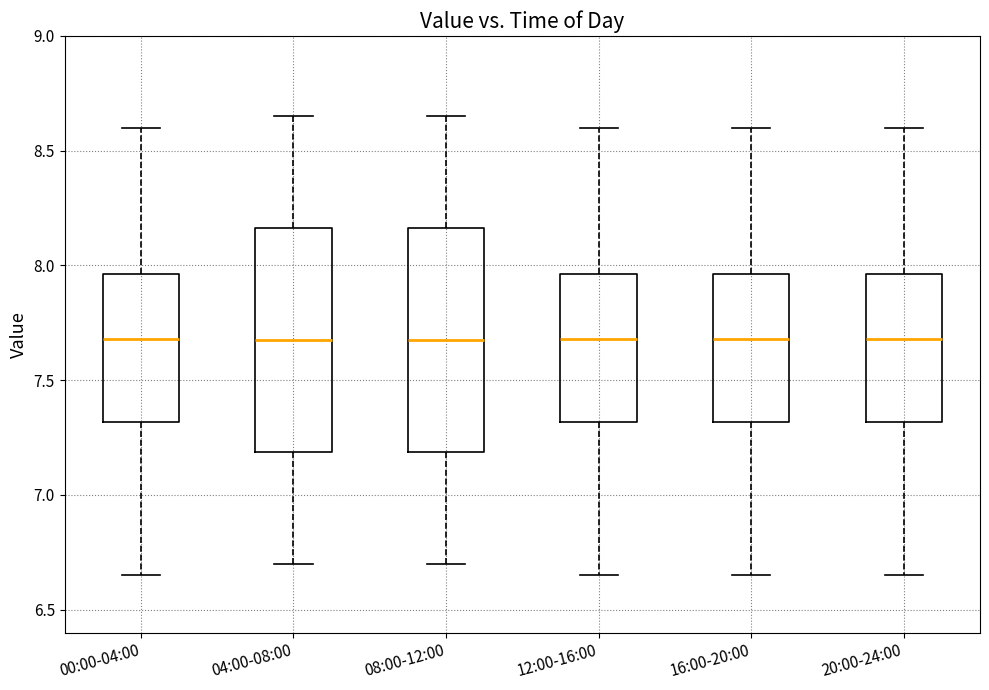

Reading left to right, read every box against the y-axis: the position of its median line, the range the box covers, and the ends of its whiskers. The values are not printed on the chart, so give them approximately, as read against the axis.

00:00-04:00: median 7.70, box 7.30 to 7.95, whiskers 6.65 to 8.60
04:00-08:00: median 7.70, box 7.20 to 8.15, whiskers 6.70 to 8.65
08:00-12:00: median 7.70, box 7.20 to 8.15, whiskers 6.70 to 8.65
12:00-16:00: median 7.70, box 7.30 to 7.95, whiskers 6.65 to 8.60
16:00-20:00: median 7.70, box 7.30 to 7.95, whiskers 6.65 to 8.60
20:00-24:00: median 7.70, box 7.30 to 7.95, whiskers 6.65 to 8.60